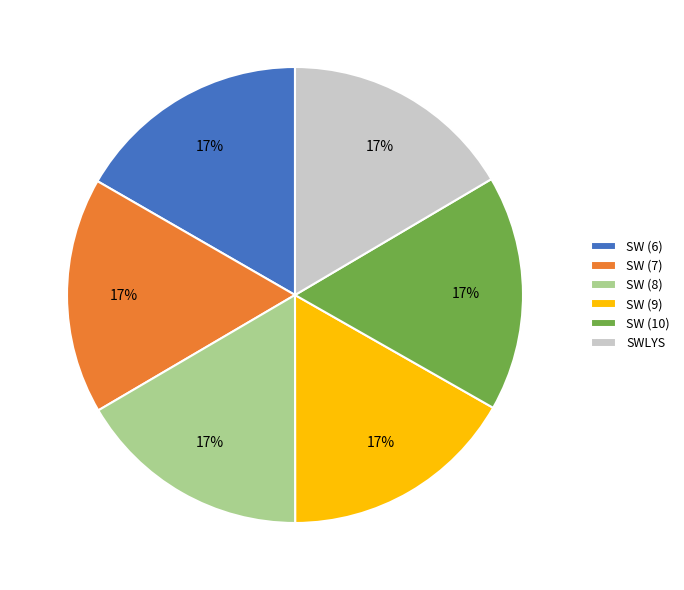

Approximately how many times larger is the value at SW (10) compared to SW (6)?

1.0